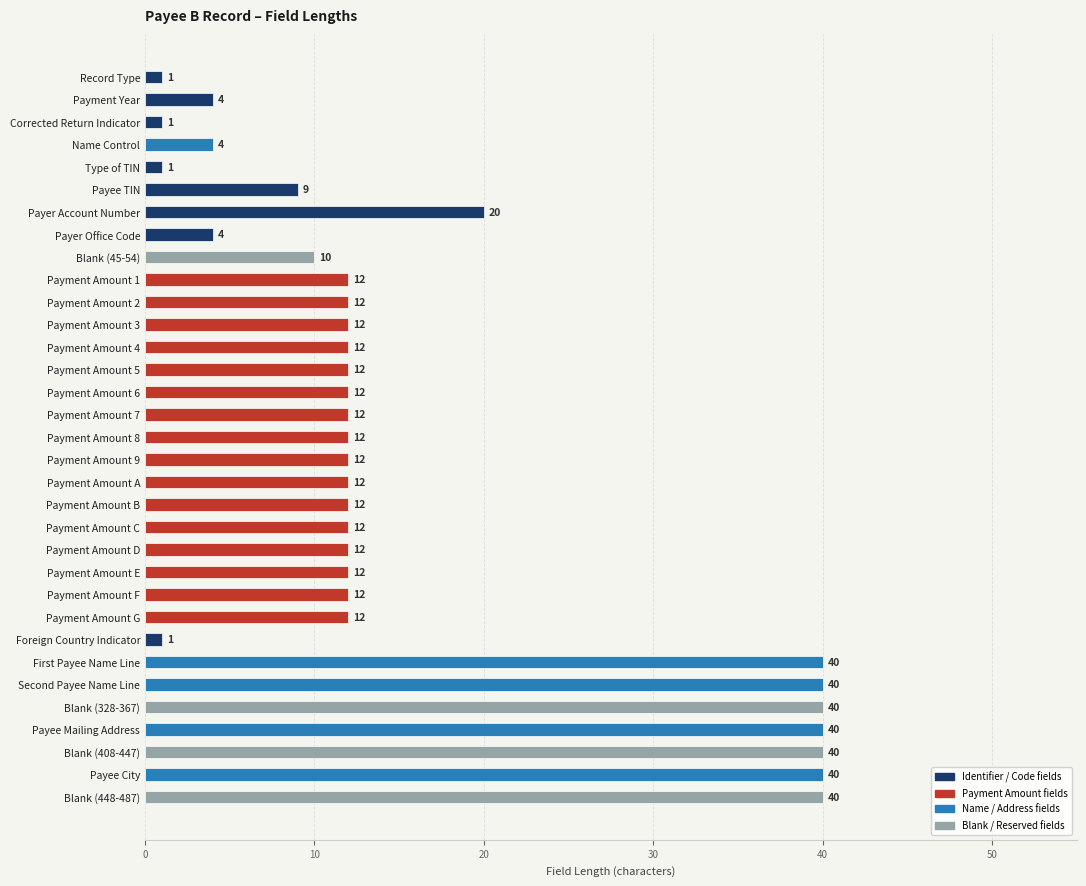

Reading bottom to top, transcribe all the data shown in this chart.

40	40	40	40	40	40	40	1	12	12	12	12	12	12	12	12	12	12	12	12	12	12	12	12	10	4	20	9	1	4	1	4	1